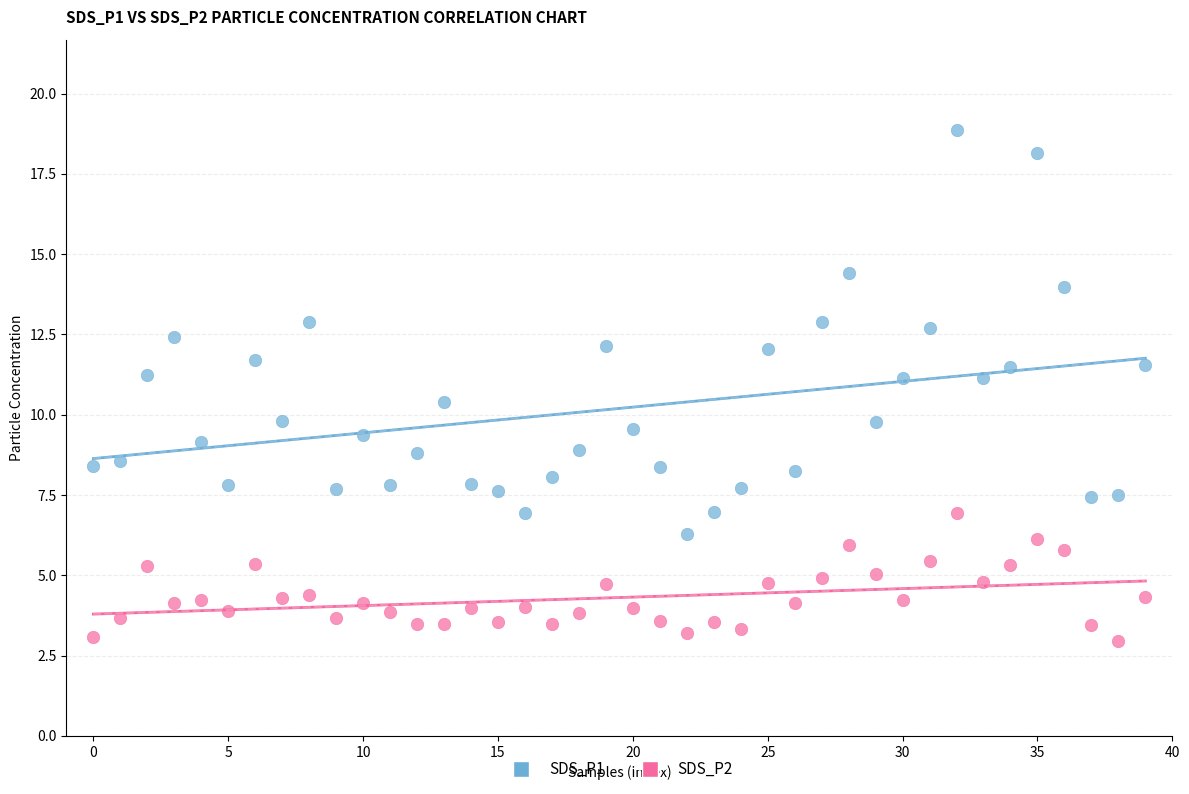

Which series reaches the minimum Y coordinate?

SDS_P2